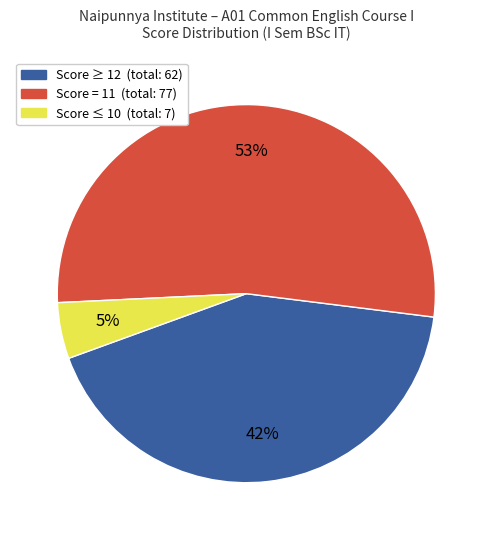

Does any single category account for the majority?

Yes